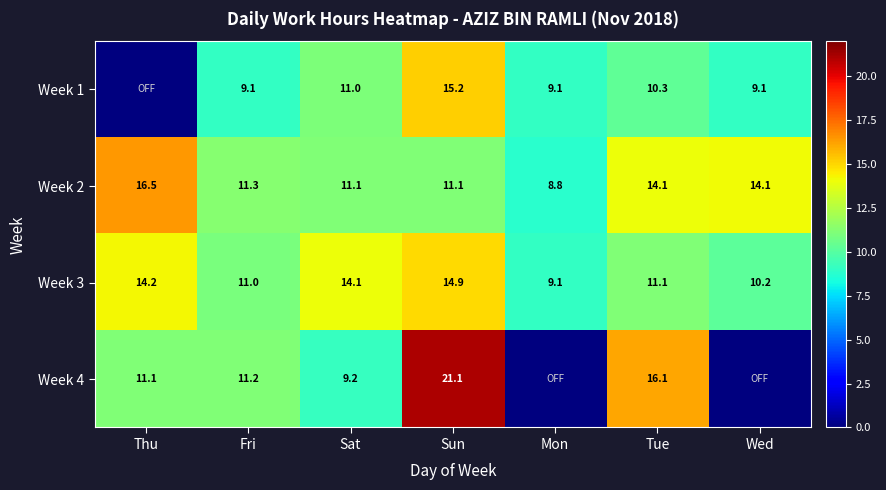

Is the value of Week 2 at Sun greater than the value of Week 3 at Fri?

Yes